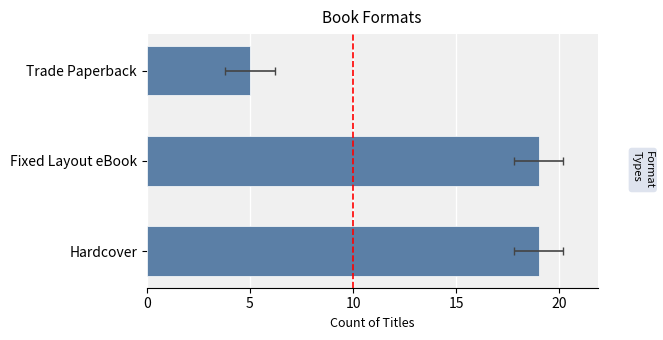

What is the ratio of the value at Trade Paperback to the value at Fixed Layout eBook?

0.3